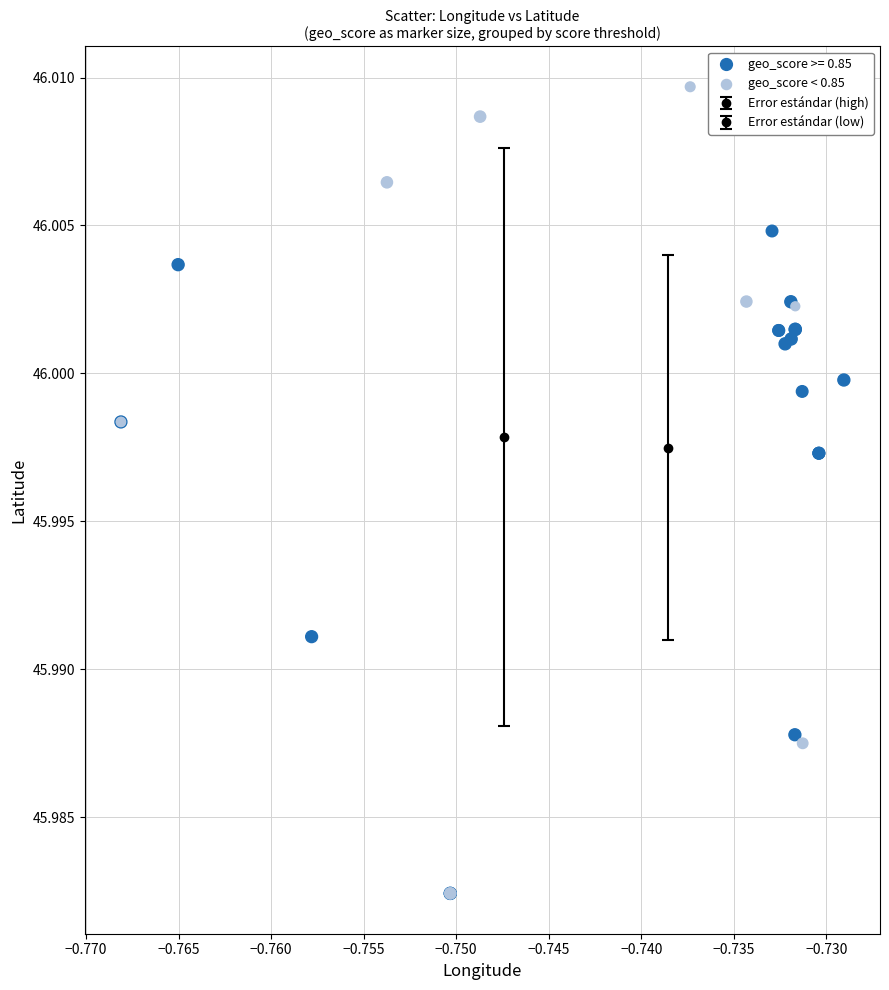

Which series contains the highest Y value?

geo_score < 0.85